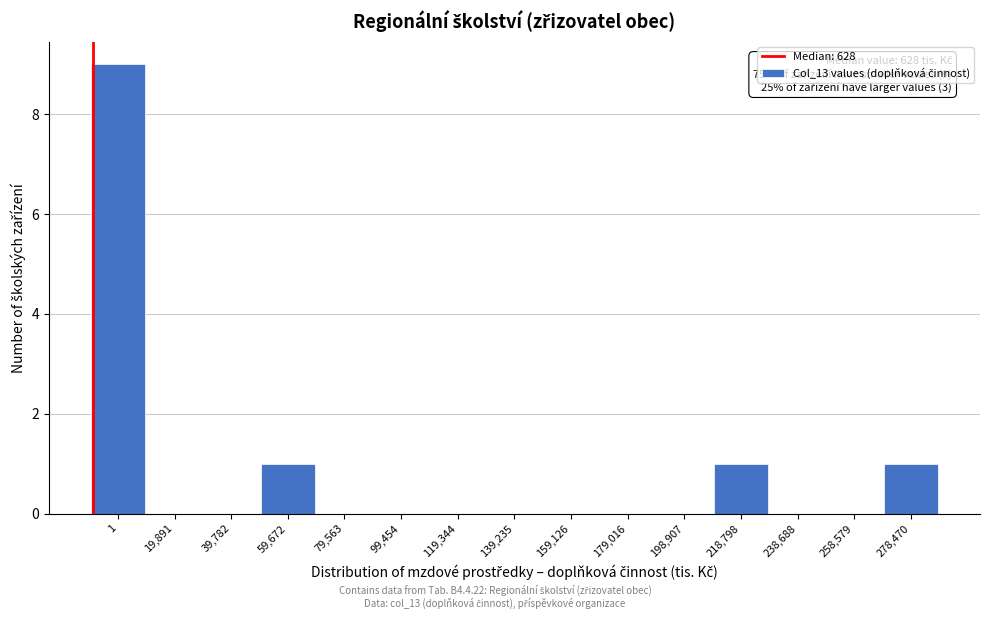

Reading left to right, list all the values displayed in this chart.

1=9	19,891=0	39,782=0	59,672=1	79,563=0	99,454=0	119,344=0	139,235=0	159,126=0	179,016=0	198,907=0	218,798=1	238,688=0	258,579=0	278,470=1